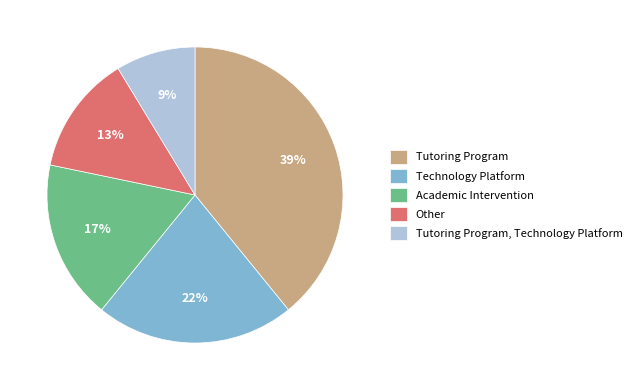

How many segments does this pie chart have?

5